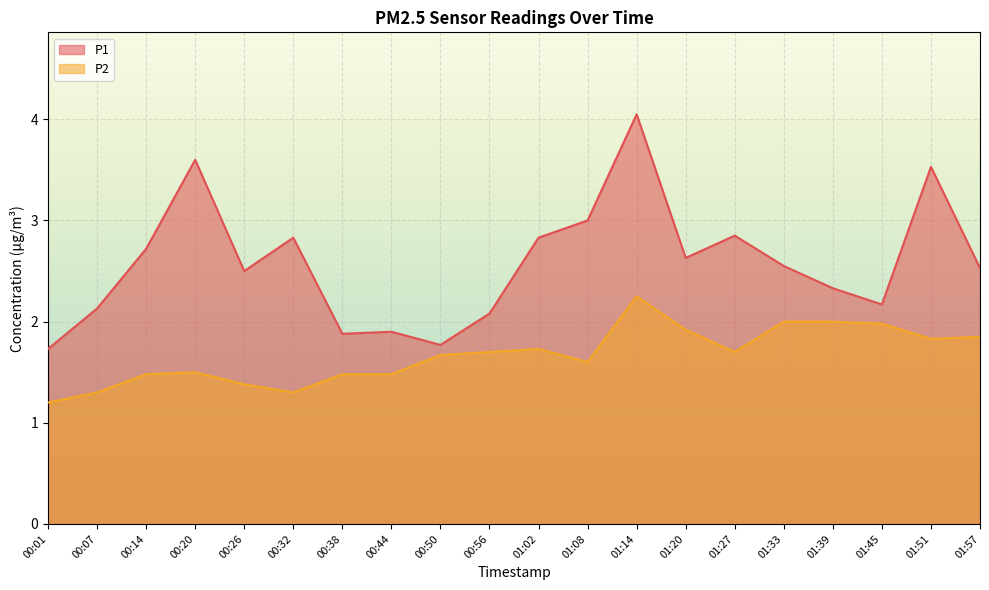

How many categories are shown in the chart?

20